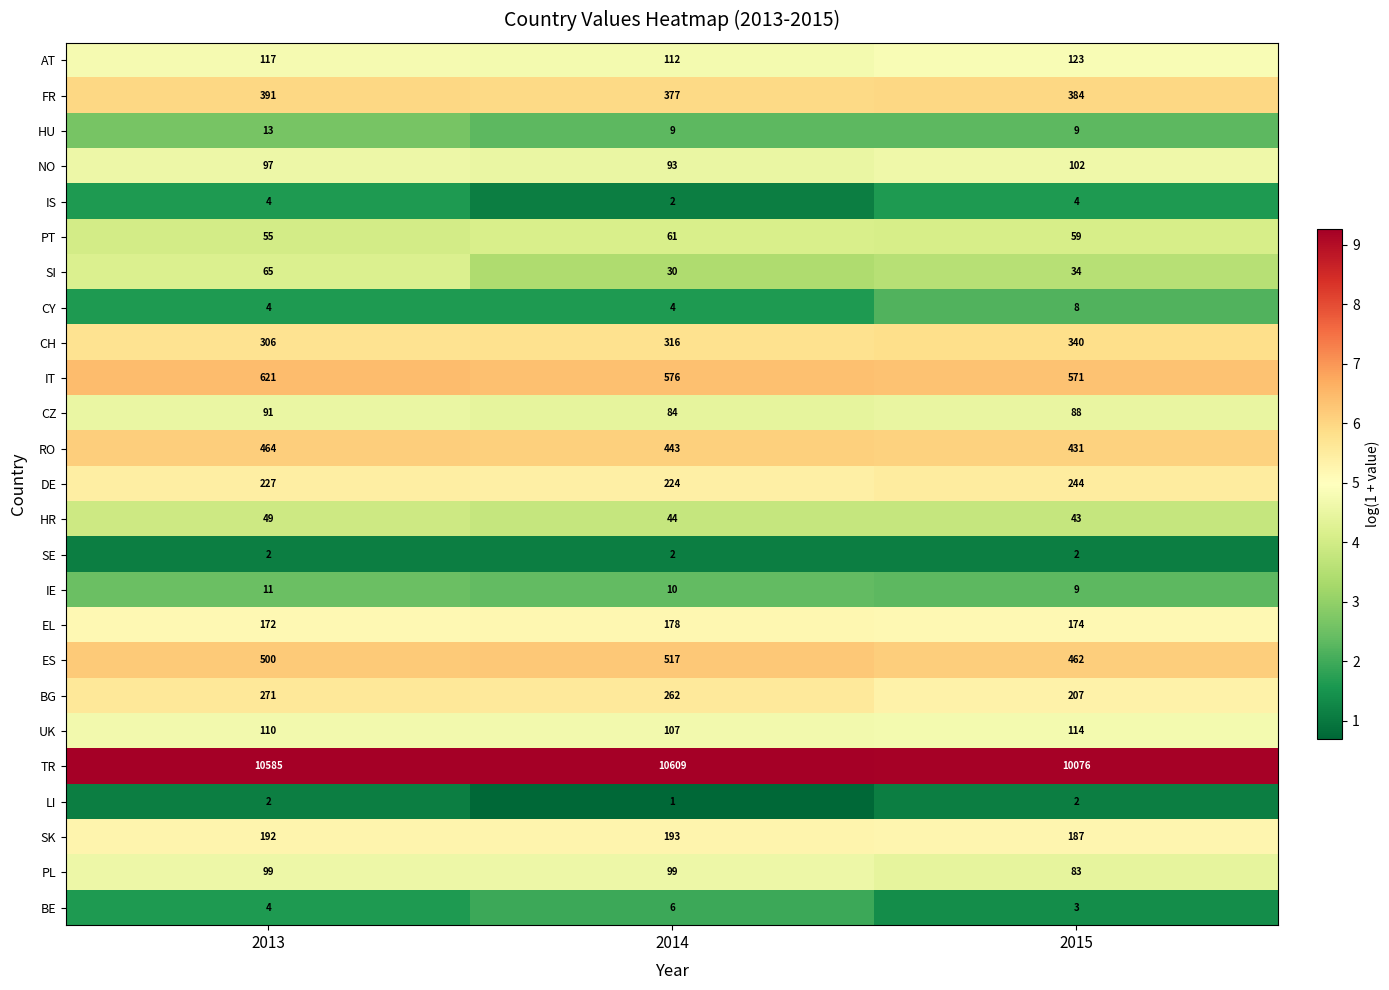

The value of SE at 2014 is 2. True or false?

True